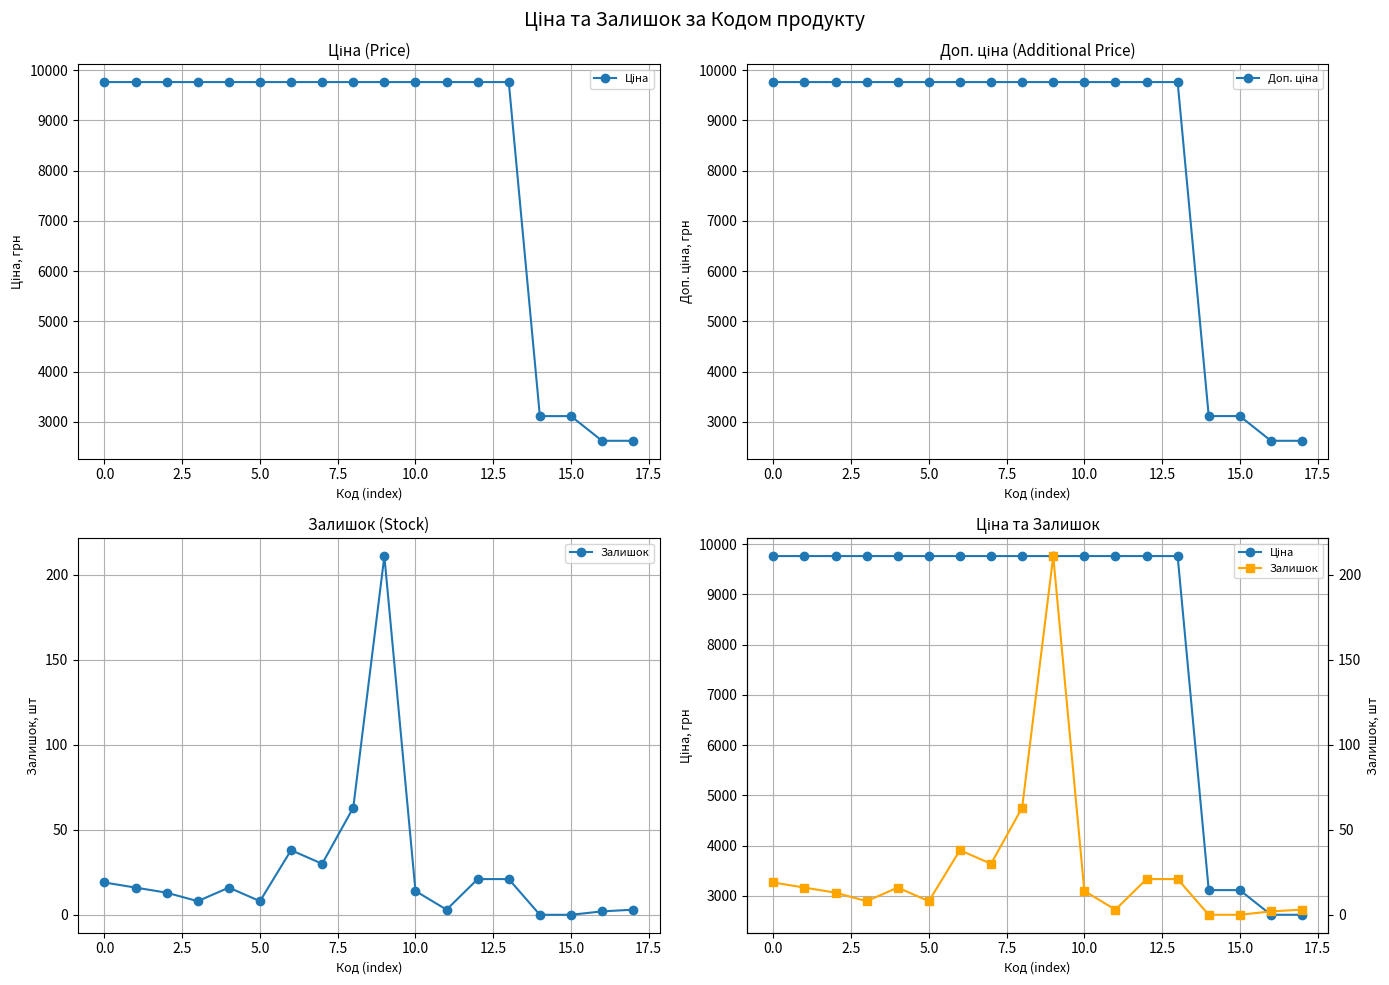

Reading right to left, what are all the values shown in this chart?

Ціна: 2621.3	2621.3	3112.5	3112.5	9764.4	9764.4	9764.4	9764.4	9764.4	9764.4	9764.4	9764.4	9764.4	9764.4	9764.4	9764.4	9764.4	9764.4
Доп. ціна: 2621.0	2621.0	3113.0	3113.0	9764.4	9764.4	9764.4	9764.4	9764.4	9764.4	9764.4	9764.4	9764.4	9764.4	9764.4	9764.4	9764.4	9764.4
Залишок: 3.0	2.0	0.0	0.0	21.0	21.0	3.0	14.0	211.0	63.0	30.0	38.0	8.0	16.0	8.0	13.0	16.0	19.0